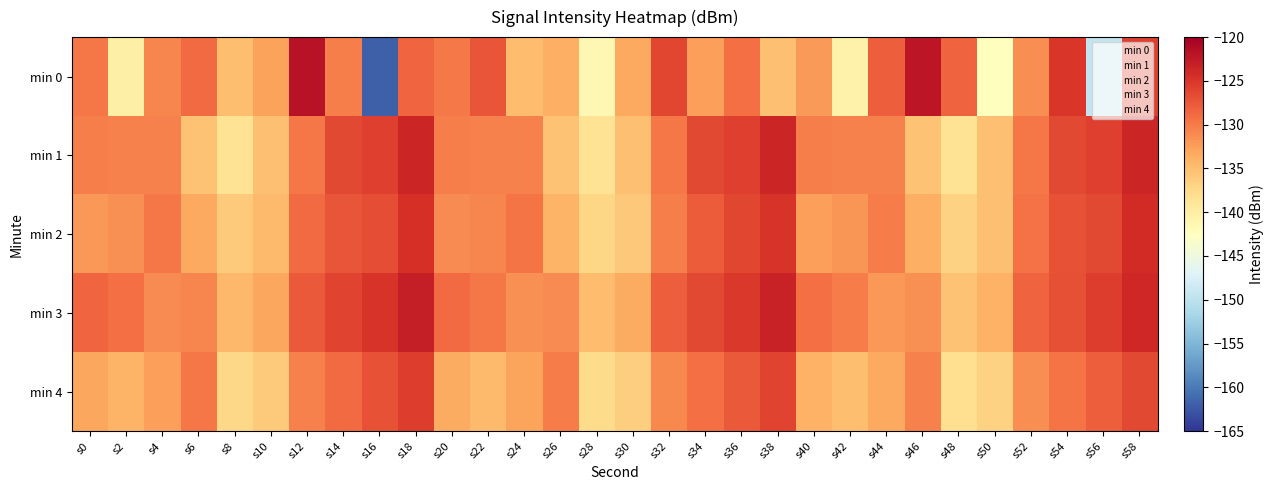

Reading left to right, list all the values displayed in this chart.

min 0: s0=-129.8	s2=-140.3	s4=-130.9	s6=-129.0	s8=-135.1	s10=-132.7	s12=-121.8	s14=-130.2	s16=-162.0	s18=-128.5	s20=-129.9	s22=-127.4	s24=-134.9	s26=-133.9	s28=-141.4	s30=-133.3	s32=-126.3	s34=-132.6	s36=-129.2	s38=-135.3	s40=-132.2	s42=-140.6	s44=-128.1	s46=-122.2	s48=-128.4	s50=-142.5	s52=-131.3	s54=-125.0	s56=-149.2	s58=-125.7
min 1: s0=-130.3	s2=-130.5	s4=-130.4	s6=-135.4	s8=-138.5	s10=-135.3	s12=-129.7	s14=-126.5	s16=-125.7	s18=-123.7	s20=-130.3	s22=-130.5	s24=-130.4	s26=-135.4	s28=-138.5	s30=-135.3	s32=-129.7	s34=-126.5	s36=-125.7	s38=-123.7	s40=-130.3	s42=-130.5	s44=-130.4	s46=-135.4	s48=-138.5	s50=-135.3	s52=-129.7	s54=-126.5	s56=-125.7	s58=-123.7
min 2: s0=-132.0	s2=-131.5	s4=-129.8	s6=-133.2	s8=-136.1	s10=-134.7	s12=-128.9	s14=-127.3	s16=-126.8	s18=-124.5	s20=-131.2	s22=-130.8	s24=-129.5	s26=-134.1	s28=-137.2	s30=-135.9	s32=-130.3	s34=-127.8	s36=-126.2	s38=-124.9	s40=-132.5	s42=-131.9	s44=-130.1	s46=-133.8	s48=-136.7	s50=-135.2	s52=-129.4	s54=-127.1	s56=-126.5	s58=-124.2
min 3: s0=-128.5	s2=-129.3	s4=-131.2	s6=-130.8	s8=-134.5	s10=-133.1	s12=-127.6	s14=-126.1	s16=-124.8	s18=-122.9	s20=-128.9	s22=-129.7	s24=-131.6	s26=-131.2	s28=-134.9	s30=-133.5	s32=-128.0	s34=-126.5	s36=-125.2	s38=-123.3	s40=-129.3	s42=-130.1	s44=-132.0	s46=-131.6	s48=-135.3	s50=-133.9	s52=-128.4	s54=-126.9	s56=-125.6	s58=-123.7
min 4: s0=-133.1	s2=-134.2	s4=-132.5	s6=-129.7	s8=-137.3	s10=-136.0	s12=-130.5	s14=-128.8	s16=-127.2	s18=-125.6	s20=-133.5	s22=-134.6	s24=-132.9	s26=-130.1	s28=-137.7	s30=-136.4	s32=-130.9	s34=-129.2	s36=-127.6	s38=-126.0	s40=-133.9	s42=-135.0	s44=-133.3	s46=-130.5	s48=-138.1	s50=-136.8	s52=-131.3	s54=-129.6	s56=-128.0	s58=-126.4